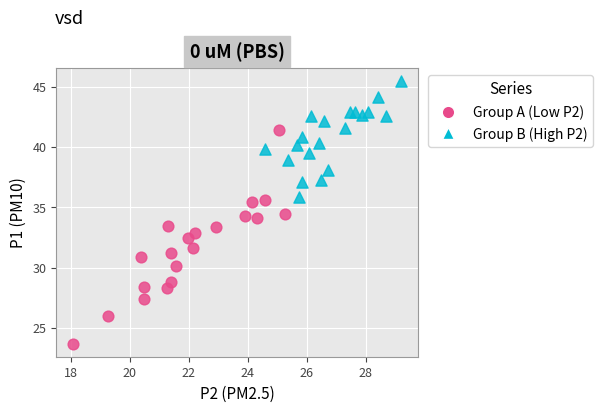

Which series has the widest spread of Y values?

Group A (Low P2)